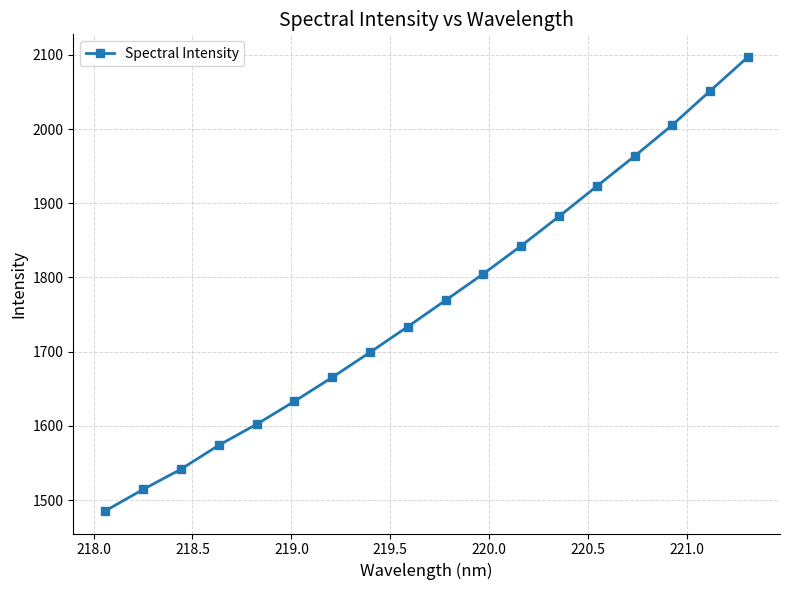

How many lines are shown in the chart?

1